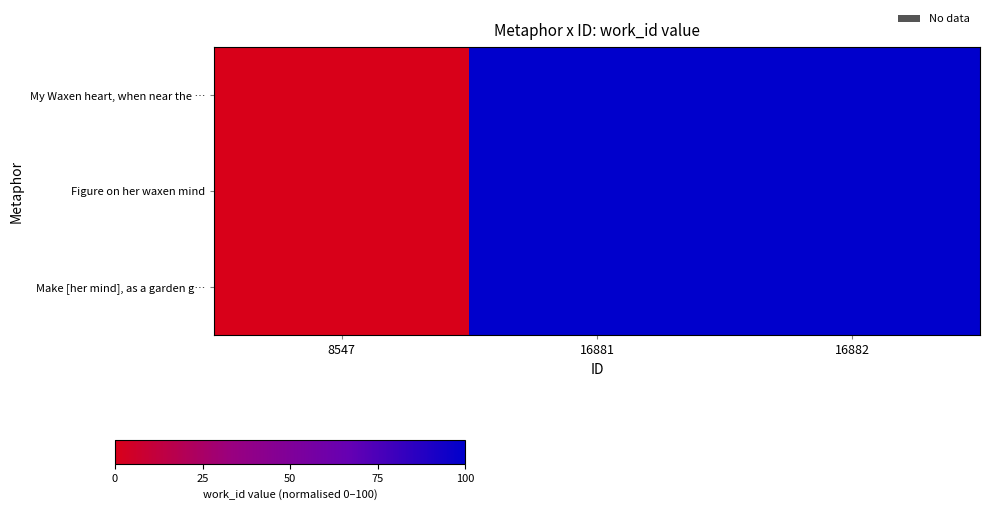

At which category is the sum across all series the highest?

16881